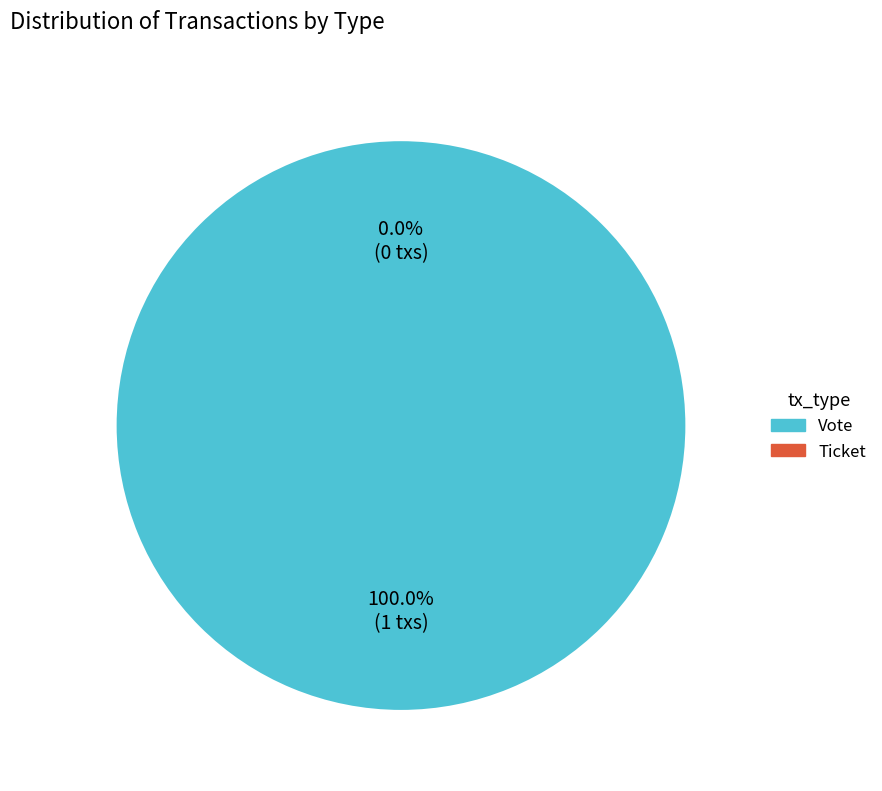

The Vote slice represents 99% of the pie. True or false?

False